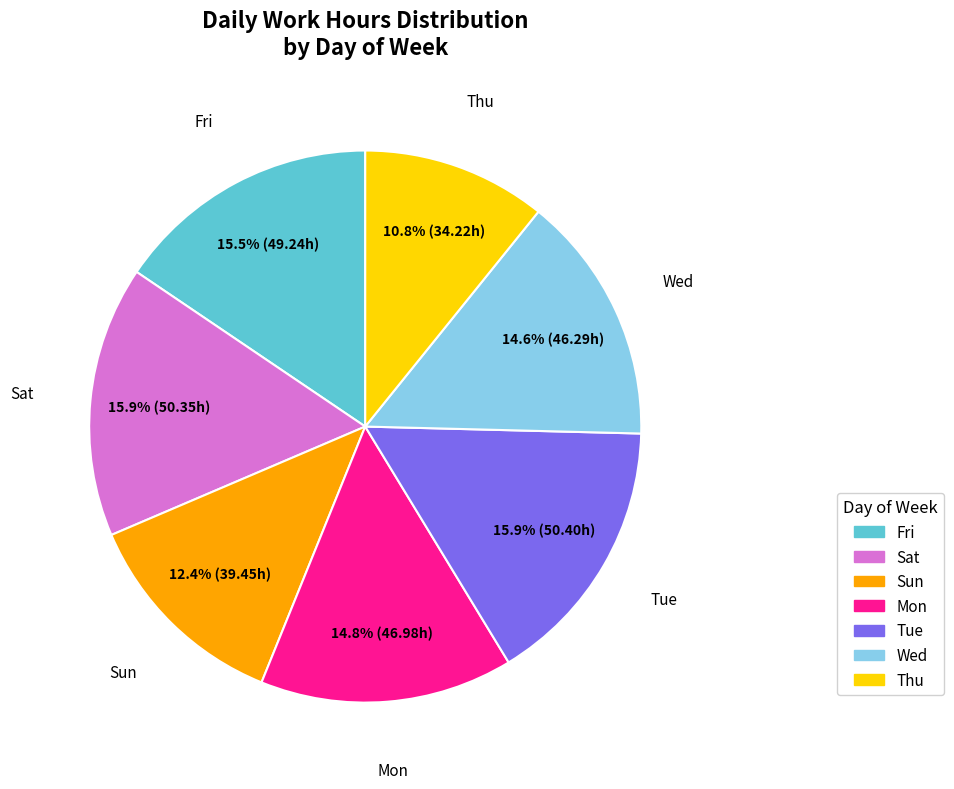

Which slice is the smallest?

Thu